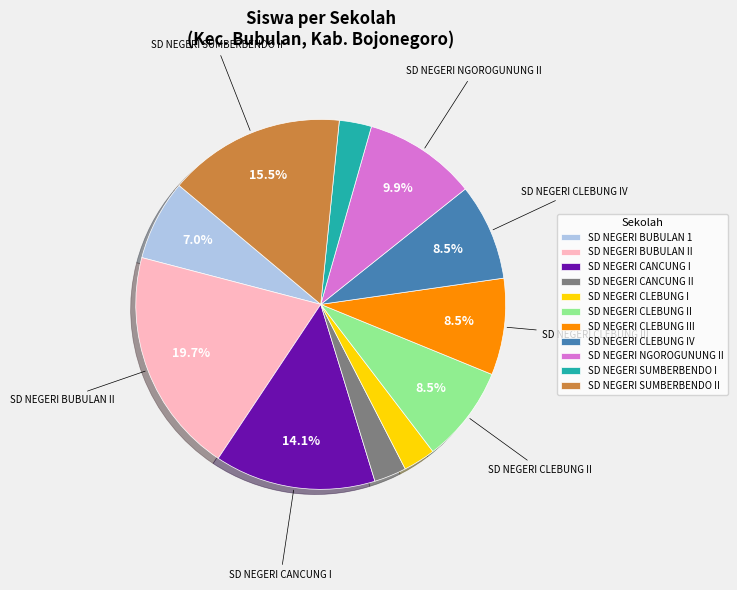

What is the largest slice in the pie chart?

SD NEGERI BUBULAN II